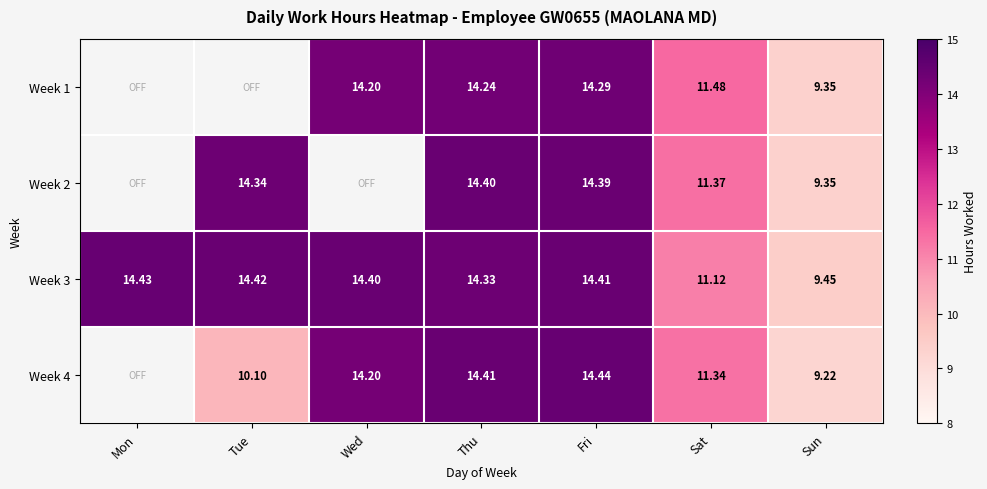

Rank the categories by Week 3 value from highest to lowest.

Mon, Tue, Fri, Wed, Thu, Sat, Sun